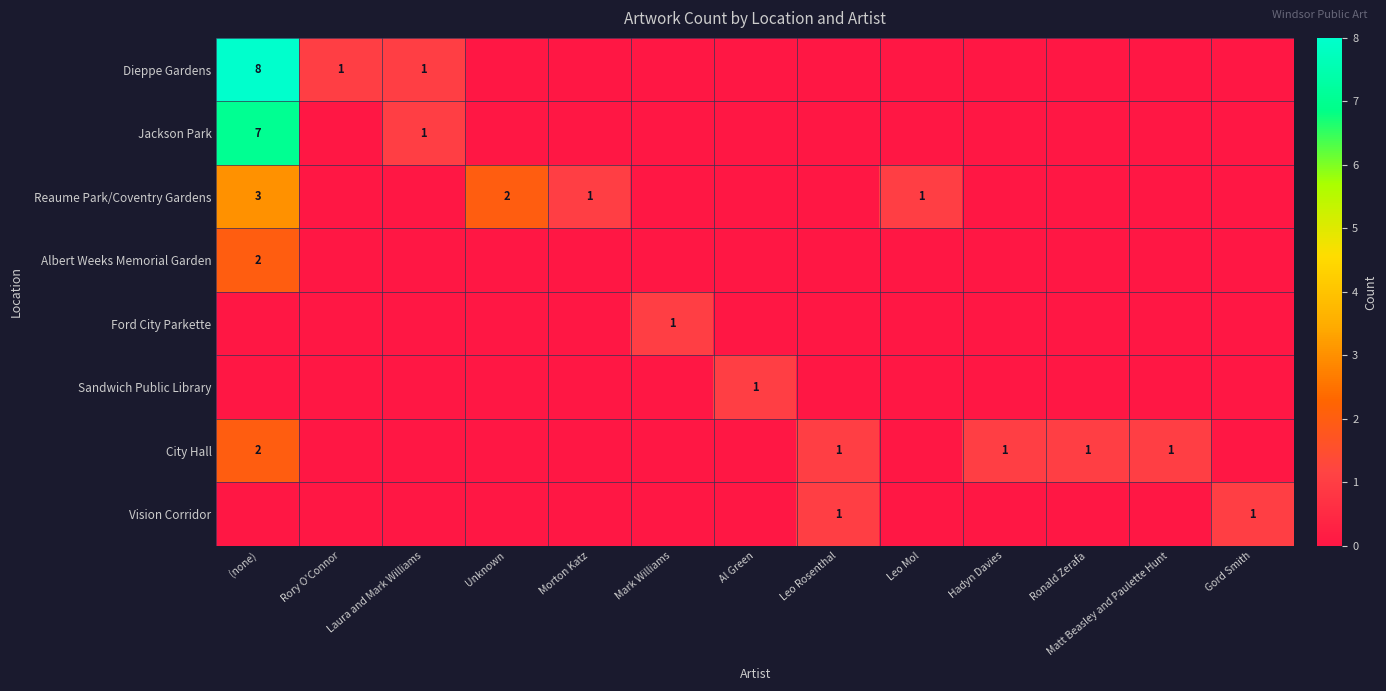

True or false: Reaume Park/Coventry Gardens has a value of 2 at Unknown.

True